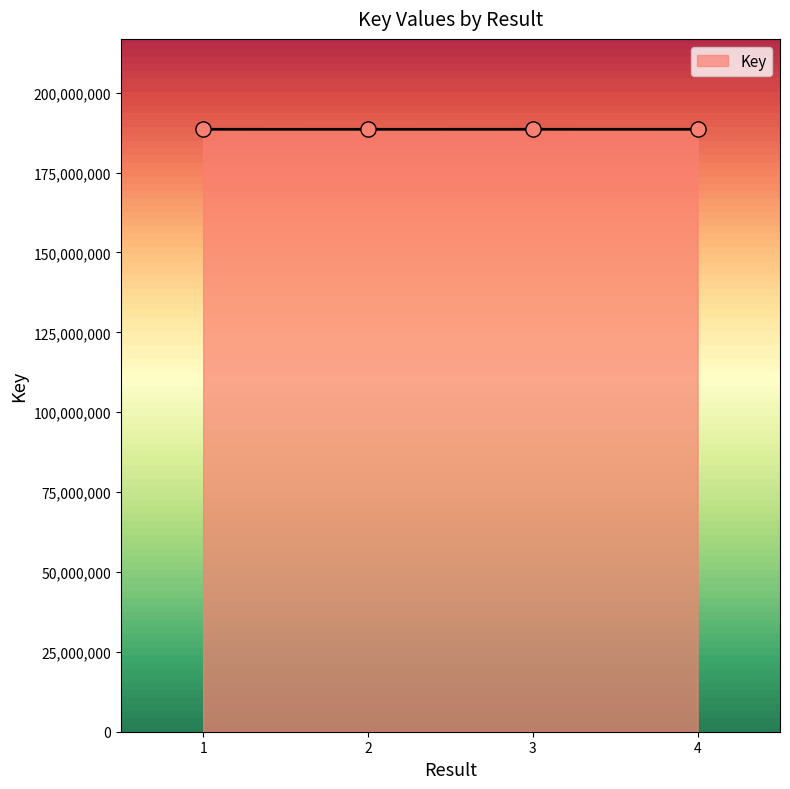

Approximately how many times larger is the value at 4 compared to 3?

1.0